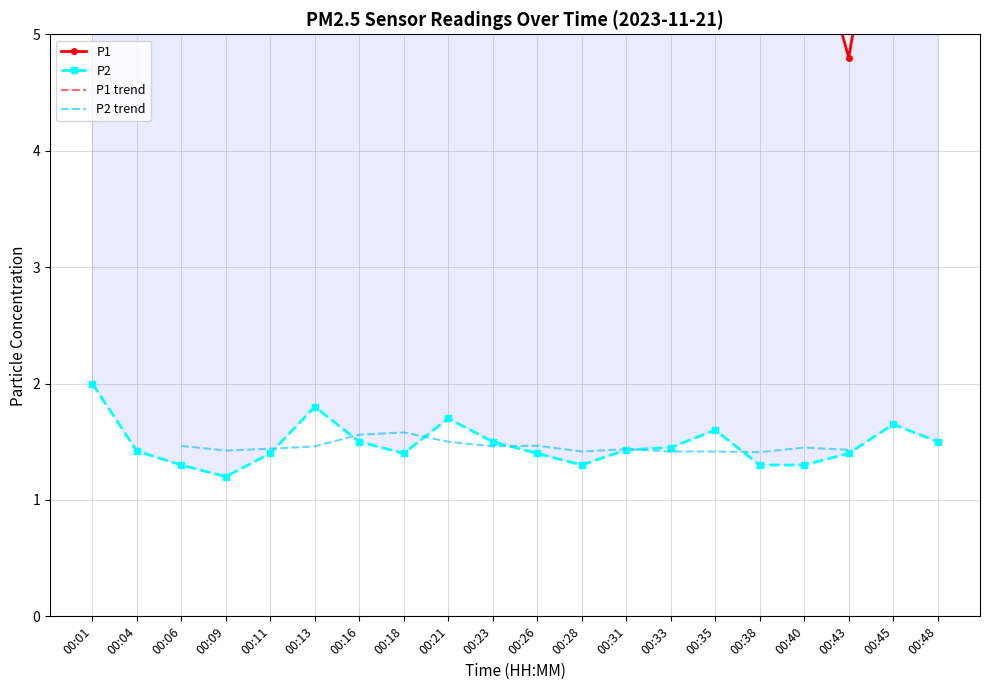

Reading left to right, what are all the values shown in this chart?

P1: 7.5	6.8	5.5	6.0	5.3	7.7	7.1	6.7	5.8	7.3	6.4	6.3	7.8	6.8	9.2	6.9	6.2	4.8	7.0	6.6
P2: 2.0	1.4	1.3	1.2	1.4	1.8	1.5	1.4	1.7	1.5	1.4	1.3	1.4	1.4	1.6	1.3	1.3	1.4	1.6	1.5